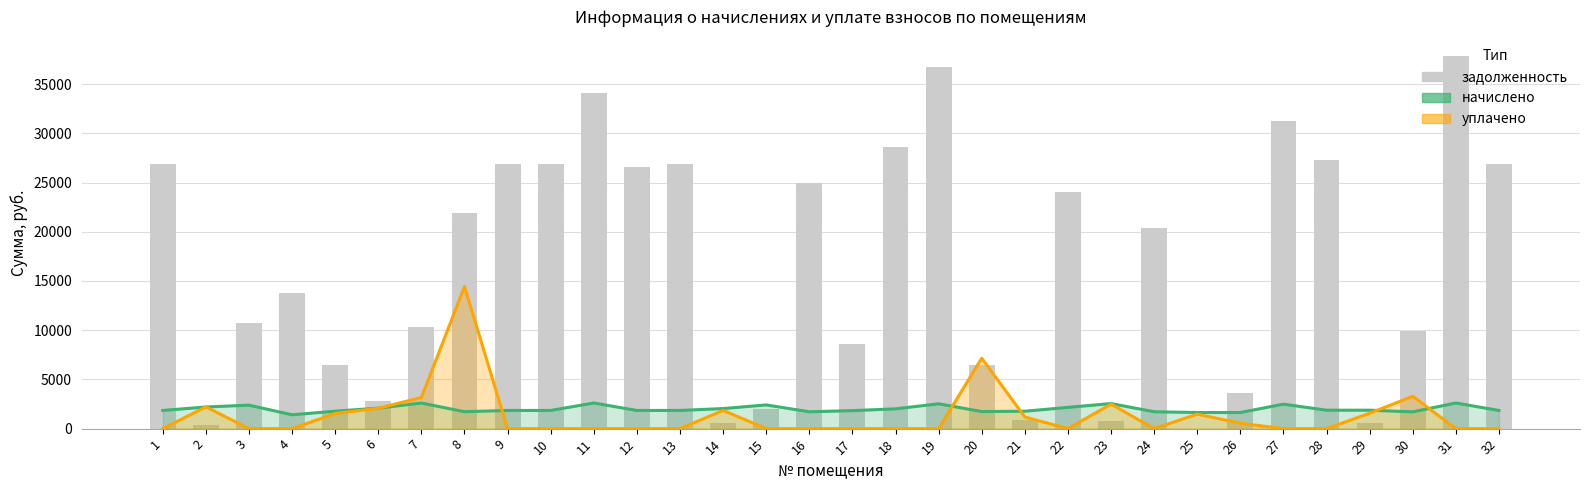

True or false: уплачено has a value of 4353.6 at 30.

False